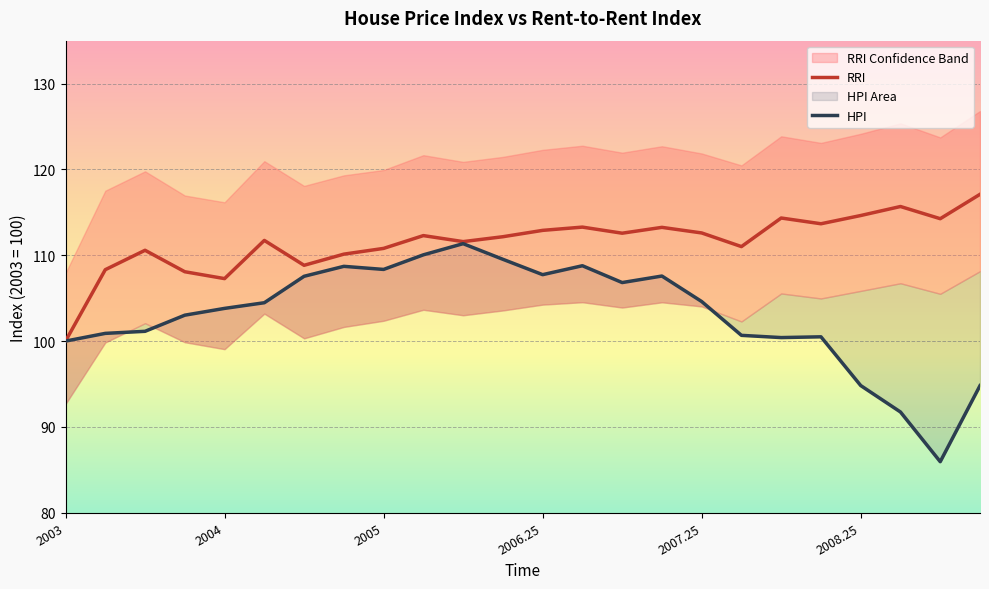

True or false: RRI and HPI cross at least once.

False